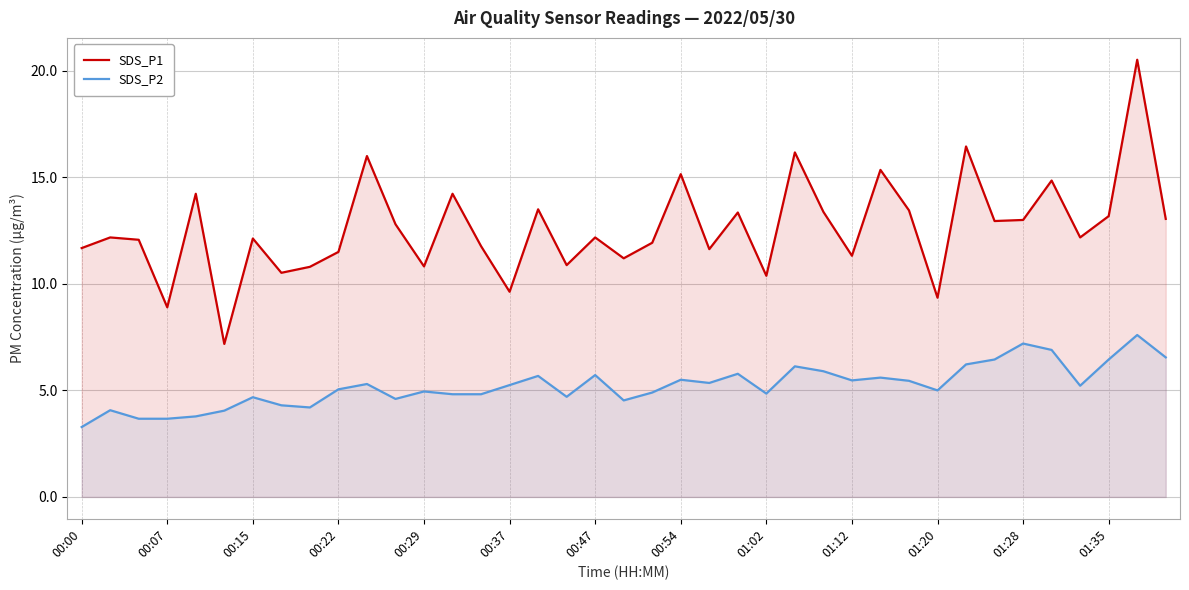

Which series has the largest total across all categories?

SDS_P1